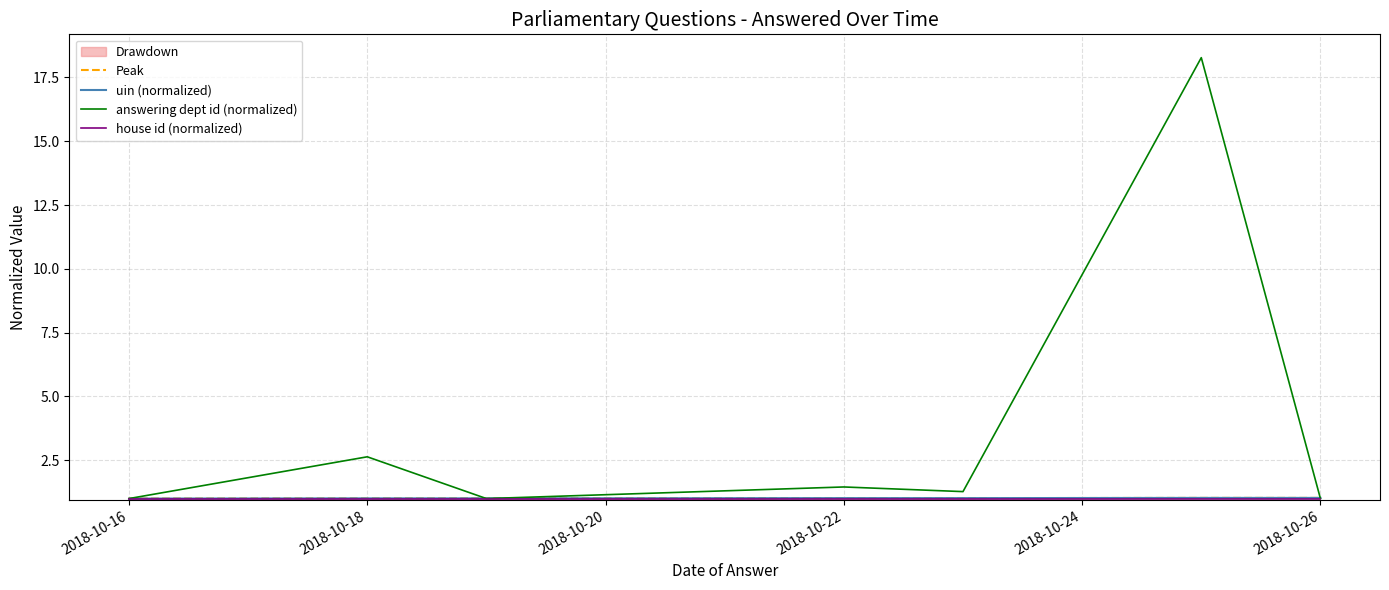

What value does the uin (normalized) series have at 2018-10-16?

1.0